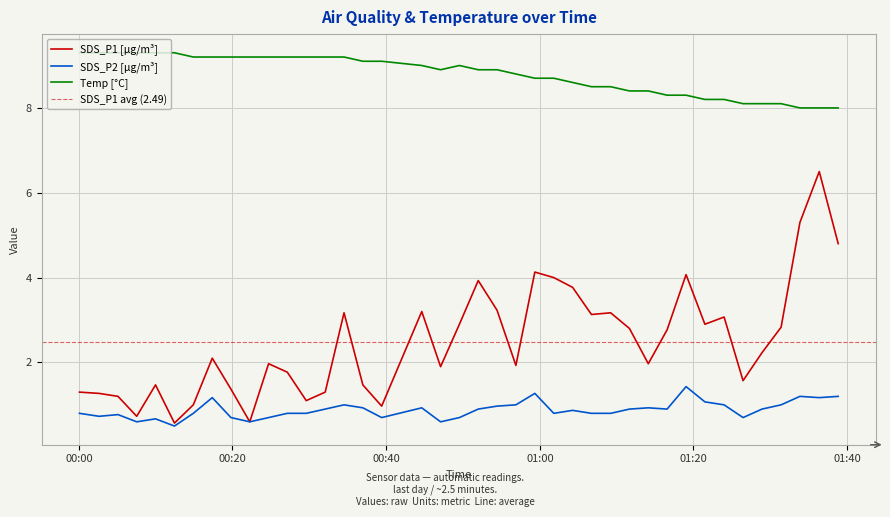

Reading left to right, transcribe all the data shown in this chart.

SDS_P1: 1.3	1.3	1.2	0.7	1.5	0.6	1.0	2.1	1.4	0.6	2.0	1.8	1.1	1.3	3.2	1.5	1.0	3.2	1.9	2.9	3.9	3.2	1.9	4.1	4.0	3.8	3.1	3.2	2.8	2.0	2.8	4.1	2.9	3.1	1.6	2.2	2.8	5.3	6.5	4.8
SDS_P2: 0.8	0.7	0.8	0.6	0.7	0.5	0.8	1.2	0.7	0.6	0.7	0.8	0.8	0.9	1.0	0.9	0.7	0.9	0.6	0.7	0.9	1.0	1.0	1.3	0.8	0.9	0.8	0.8	0.9	0.9	0.9	1.4	1.1	1.0	0.7	0.9	1.0	1.2	1.2	1.2
Temp: 9.3	9.3	9.3	9.3	9.3	9.3	9.2	9.2	9.2	9.2	9.2	9.2	9.2	9.2	9.2	9.1	9.1	9.0	8.9	9.0	8.9	8.9	8.8	8.7	8.7	8.6	8.5	8.5	8.4	8.4	8.3	8.3	8.2	8.2	8.1	8.1	8.1	8.0	8.0	8.0